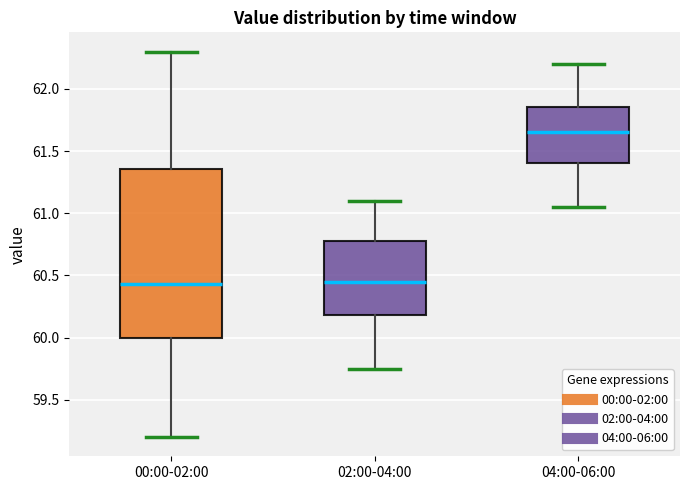

Reading left to right, read every box against the y-axis: the position of its median line, the range the box covers, and the ends of its whiskers. The values are not printed on the chart, so give them approximately, as read against the axis.

00:00-02:00: median 60.45, box 60.00 to 61.35, whiskers 59.20 to 62.30
02:00-04:00: median 60.45, box 60.20 to 60.80, whiskers 59.75 to 61.10
04:00-06:00: median 61.65, box 61.40 to 61.85, whiskers 61.05 to 62.20